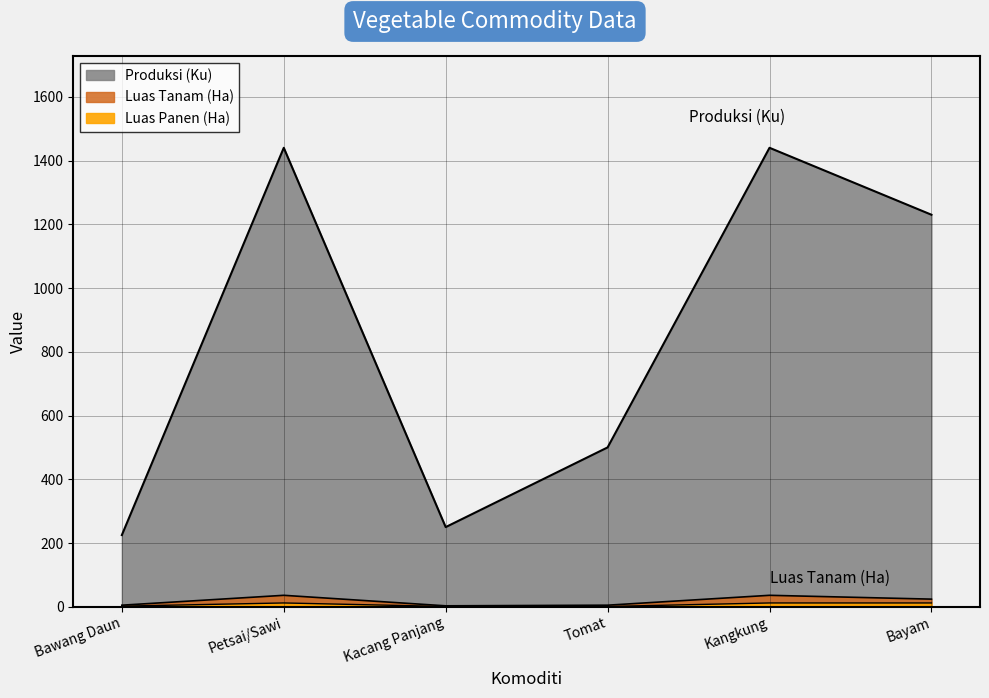

Which label corresponds to the smallest value in the chart?

Kacang Panjang